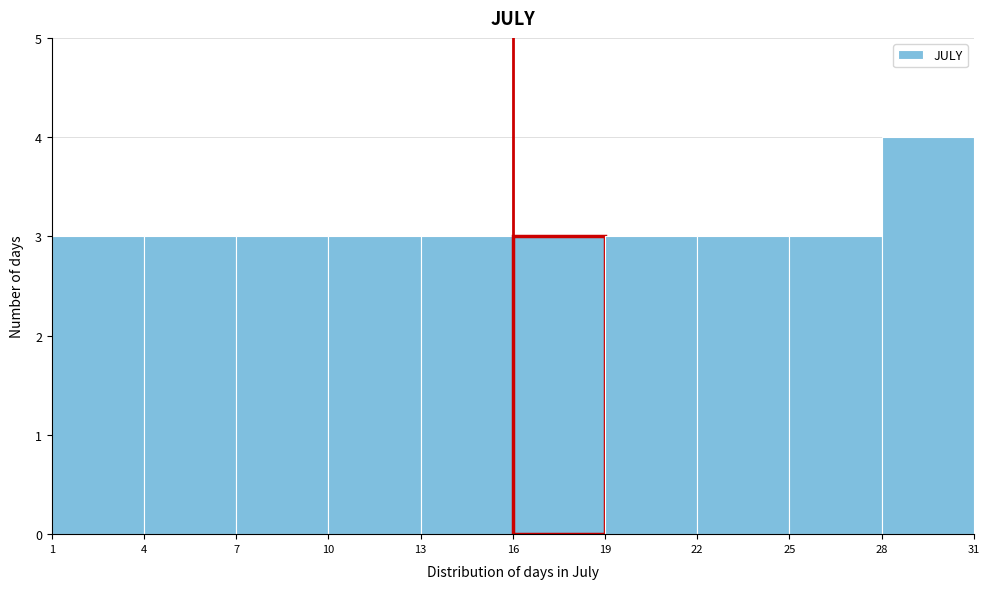

Which range on the x-axis has the tallest bar?

28 to 31